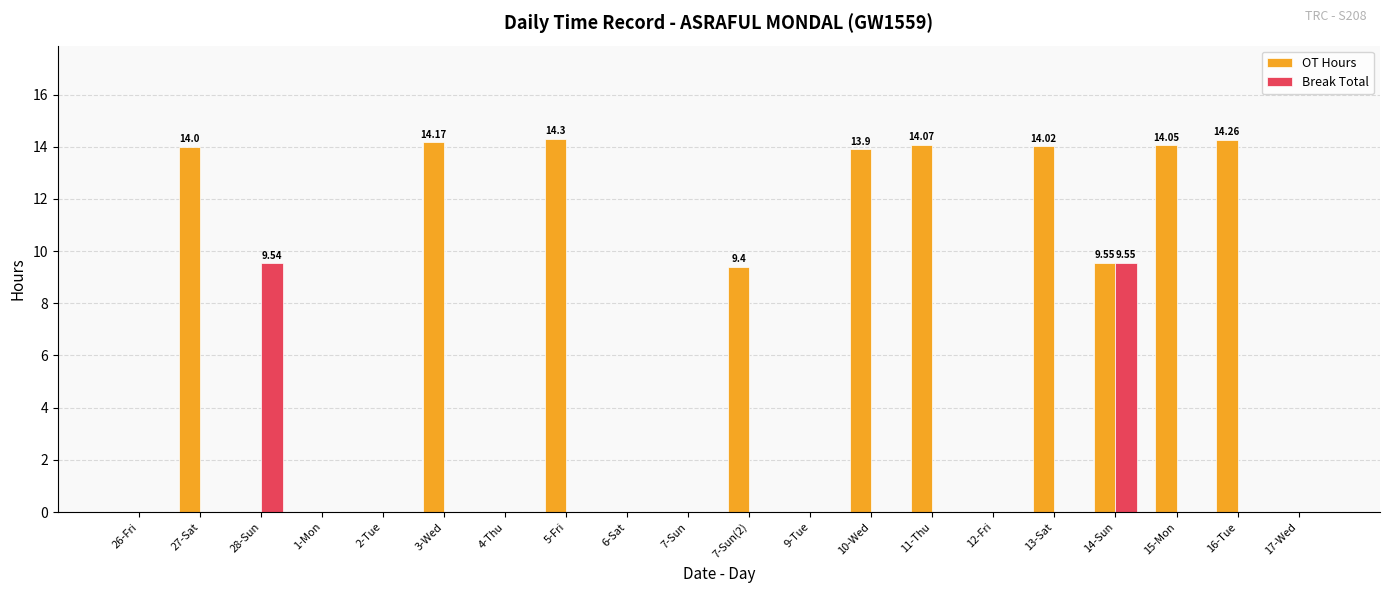

Between 28-Sun and 16-Tue, which series saw the biggest shift?

OT Hours